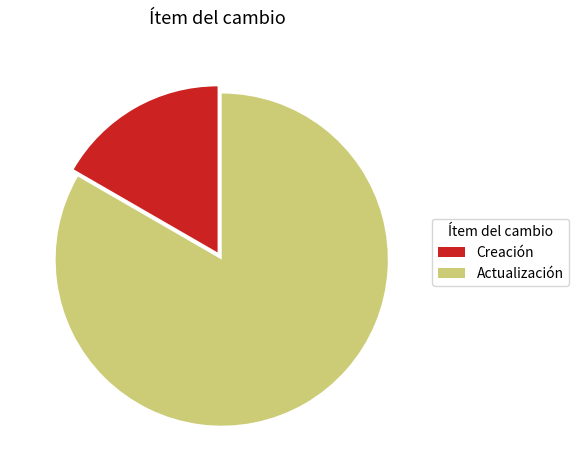

Does Actualización account for over 50% of the chart?

Yes